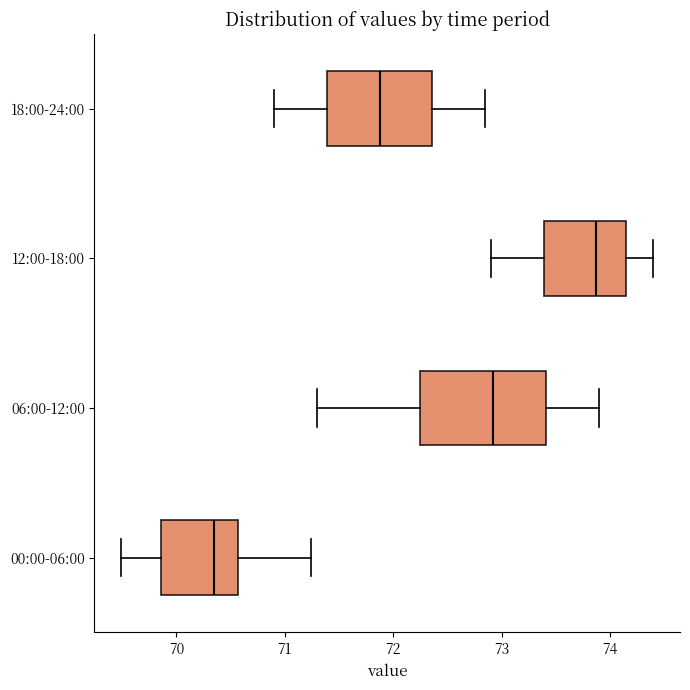

Reading bottom to top, read every box against the x-axis: the position of its median line, the range the box covers, and the ends of its whiskers. The values are not printed on the chart, so give them approximately, as read against the axis.

00:00-06:00: median 70.4, box 69.9 to 70.6, whiskers 69.5 to 71.2
06:00-12:00: median 72.9, box 72.2 to 73.4, whiskers 71.3 to 73.9
12:00-18:00: median 73.9, box 73.4 to 74.2, whiskers 72.9 to 74.4
18:00-24:00: median 71.9, box 71.4 to 72.4, whiskers 70.9 to 72.9